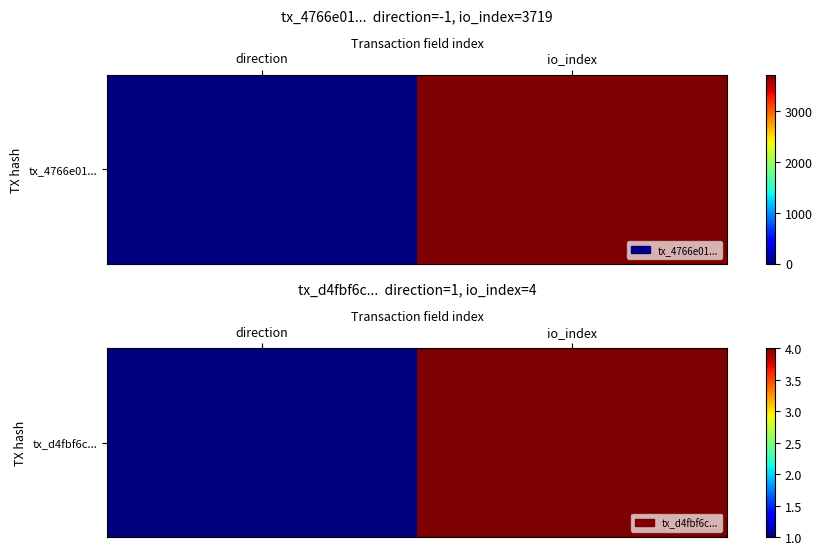

Rank the categories by value from lowest to highest.

direction, io_index